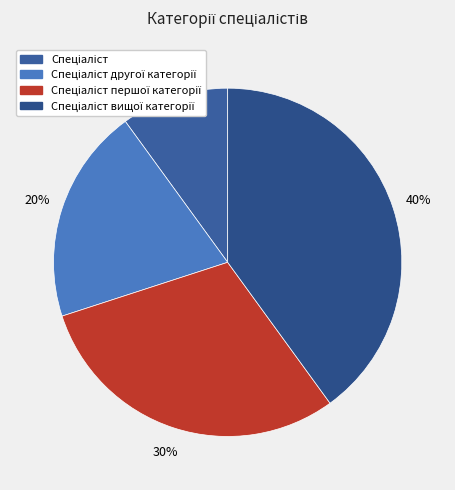

Does Спеціаліст вищої категорії represent more than half of the total?

No